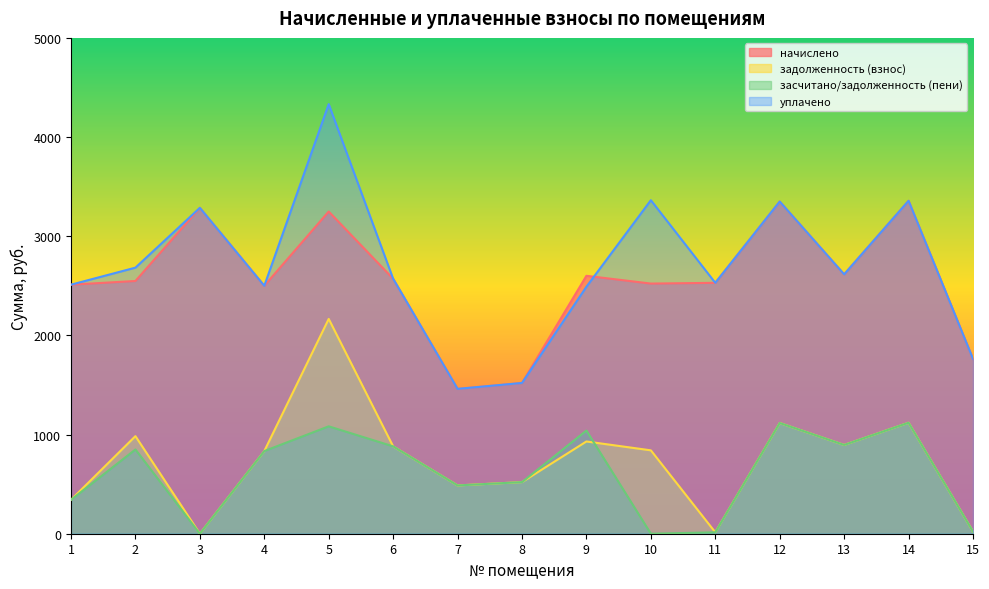

True or false: засчитано/задолженность (пени) and начислено intersect in this chart.

False